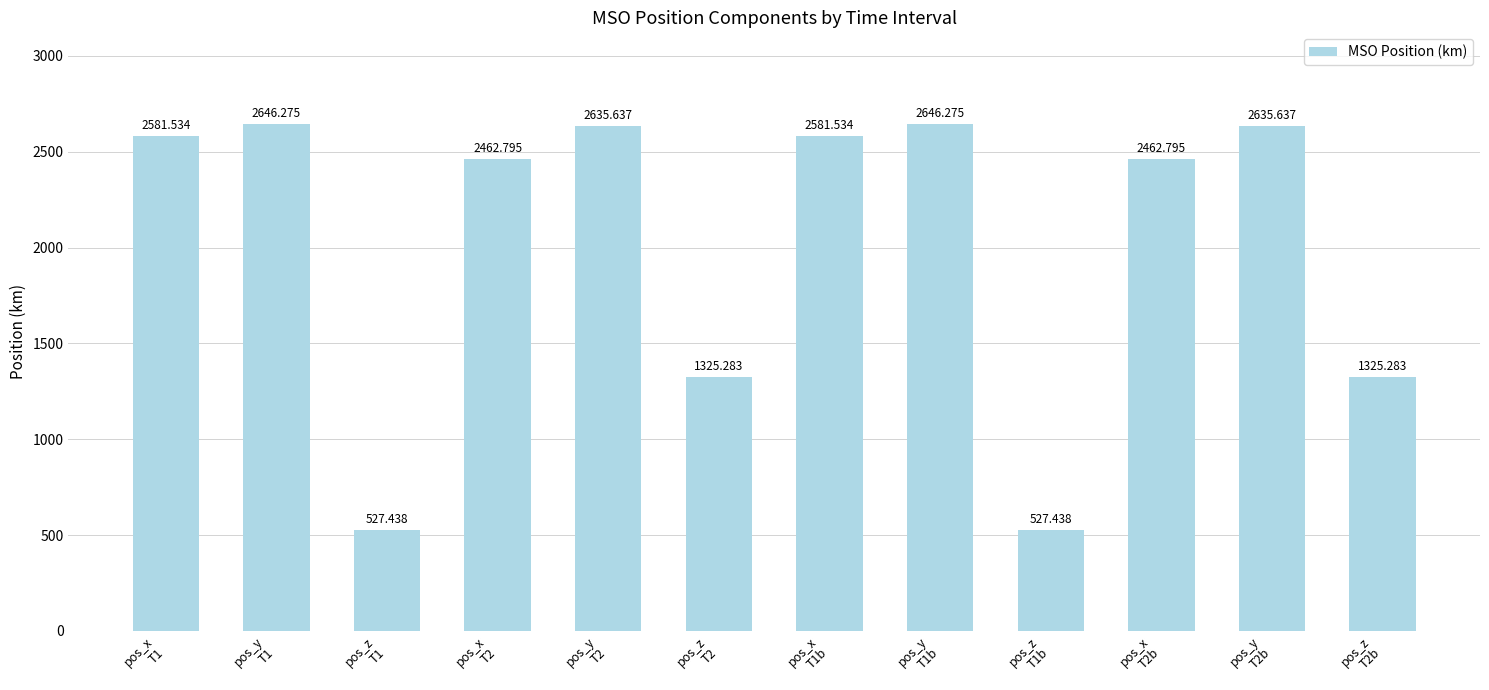

Where is the data nearest to the value 1586?

pos_z
T2